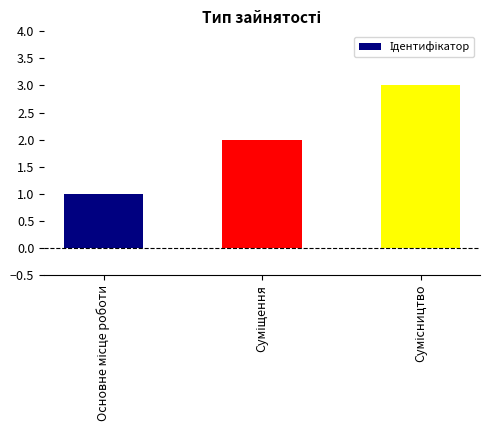

What is the sum of all values?

6